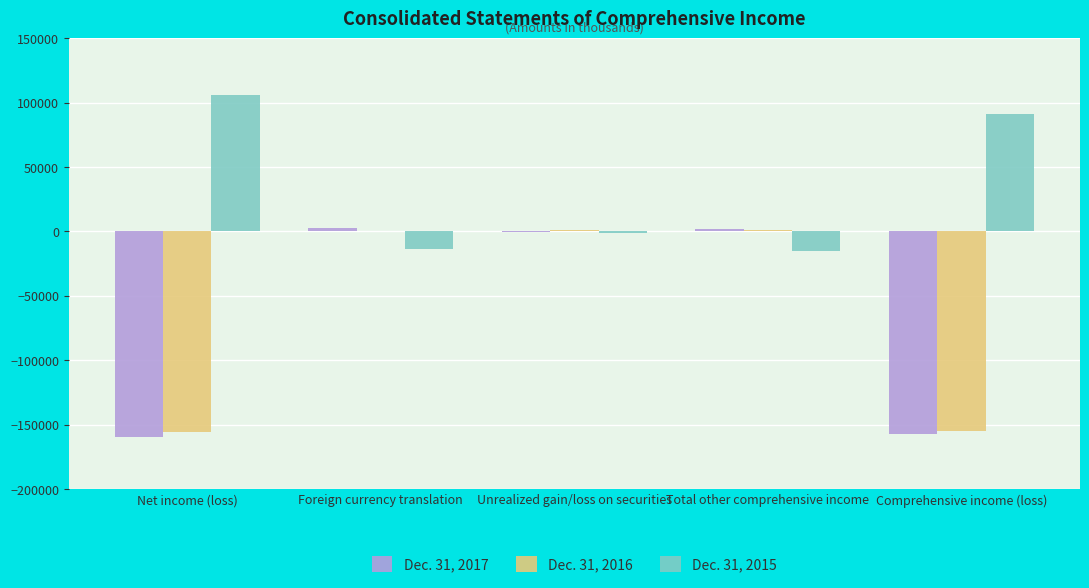

What is the total value across all series at Net income (loss)?

-209426